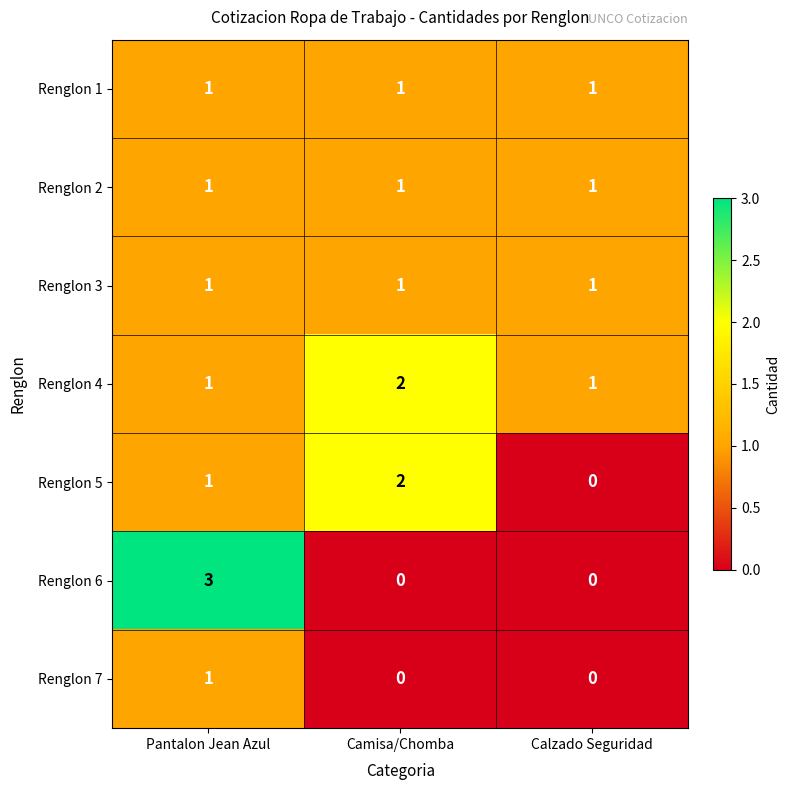

The value of Renglon 4 at Camisa/Chomba is 2. True or false?

True